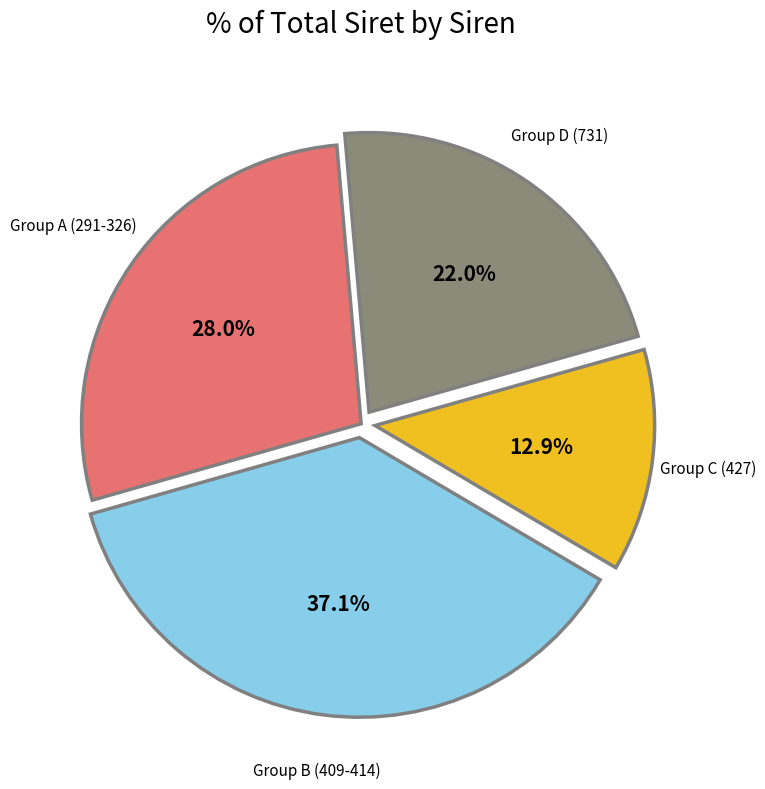

How many slices are in this pie chart?

4